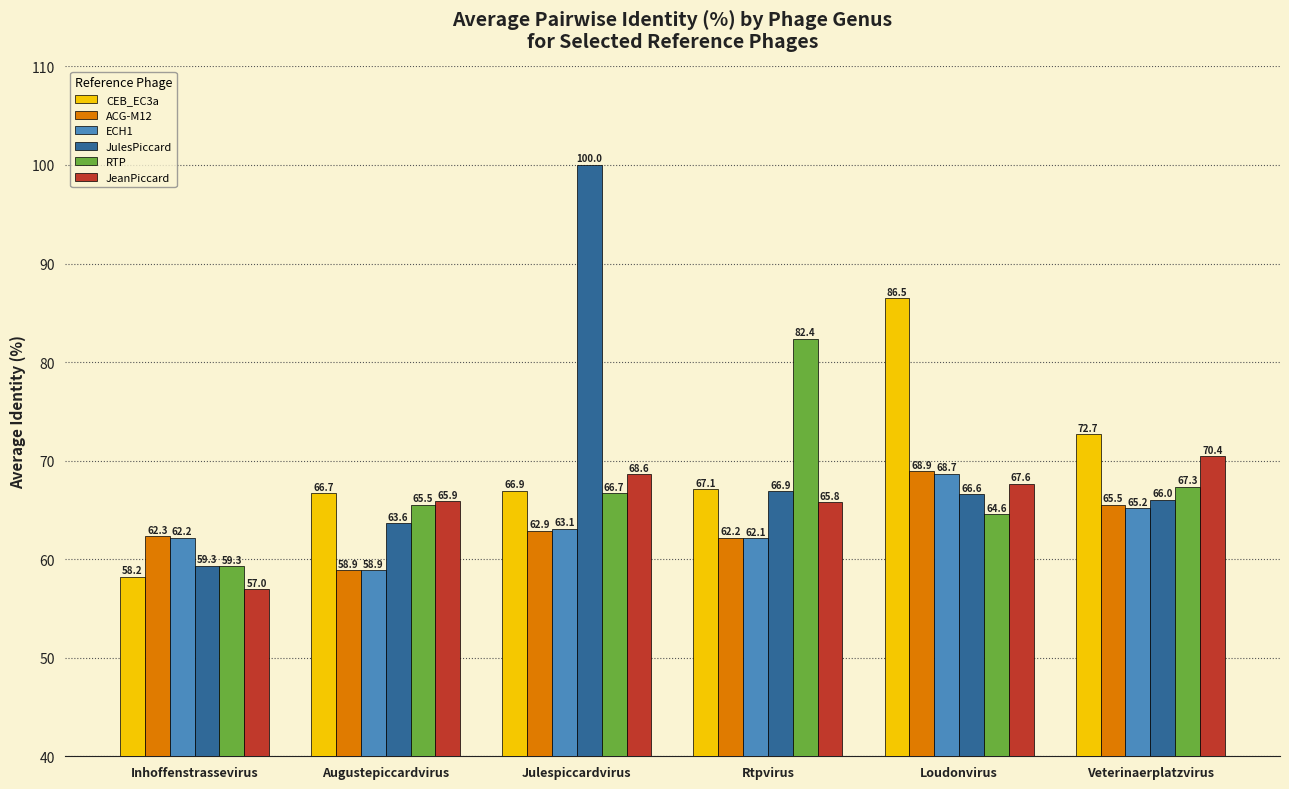

True or false: JeanPiccard has a value of 70.4 at Veterinaerplatzvirus.

True